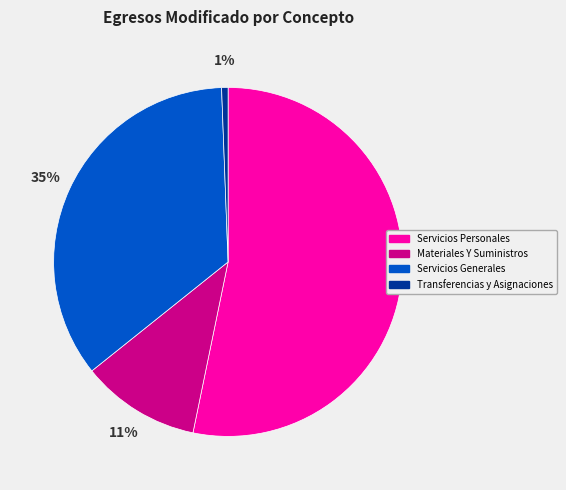

Does any single category account for the majority?

Yes